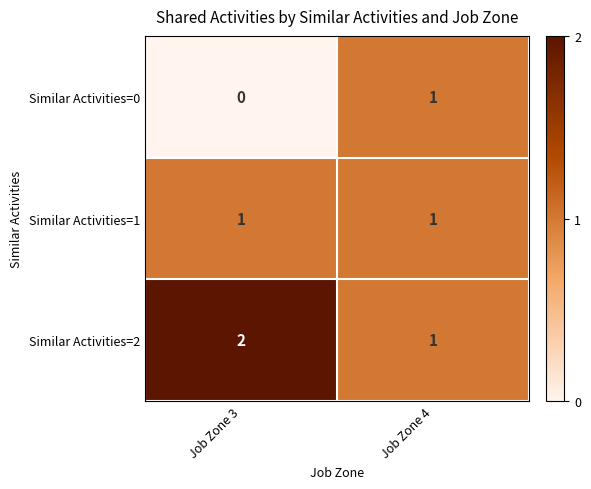

Where is Similar Activities=0 nearest to the value 0?

Job Zone 3